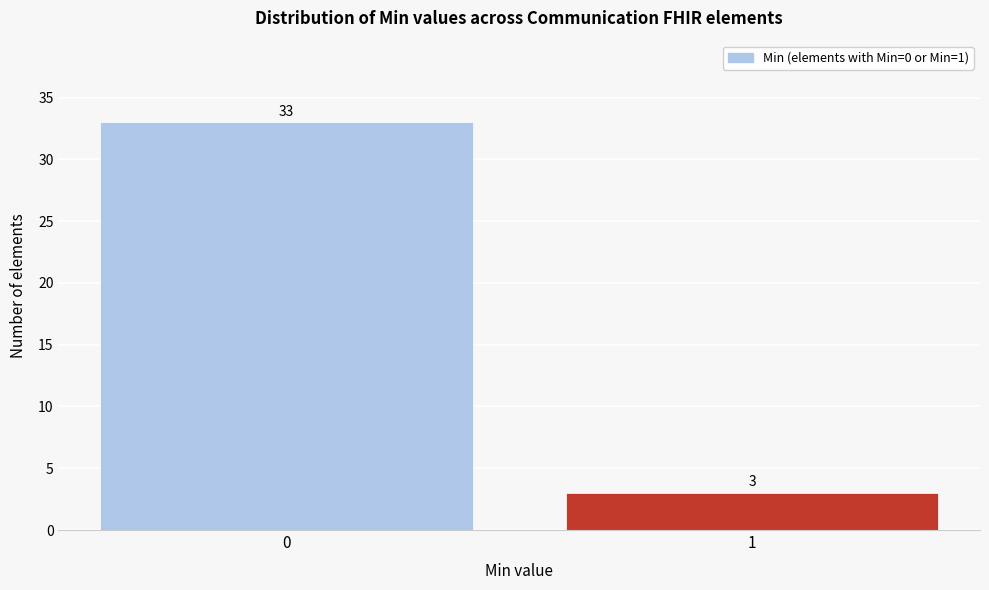

Reading left to right, list all the values displayed in this chart.

33	3